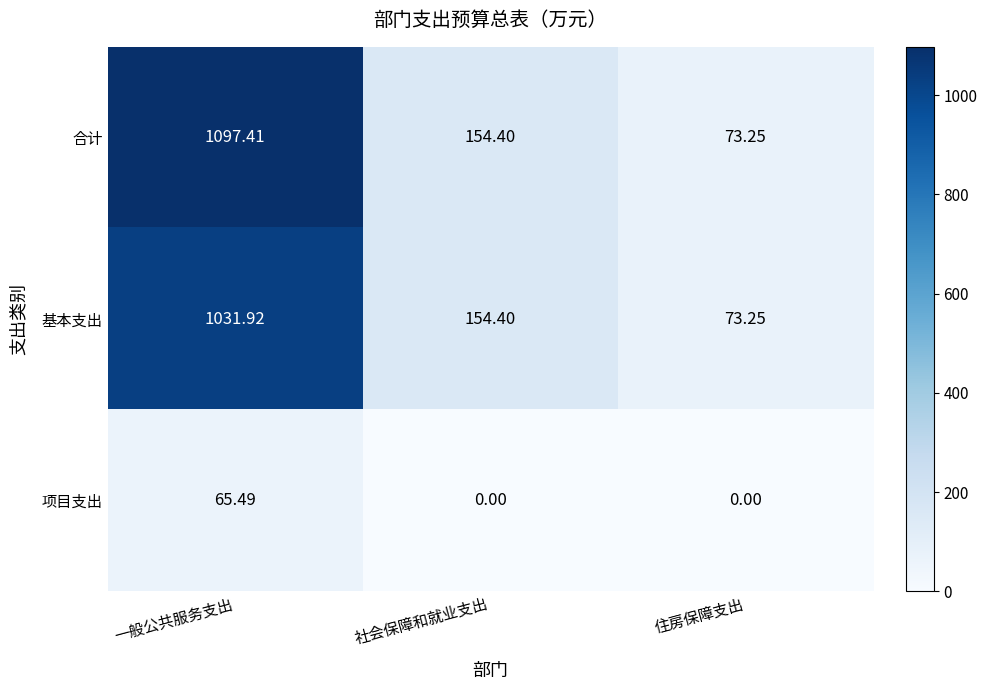

List the series in order of their peak value, lowest first.

项目支出, 基本支出, 合计